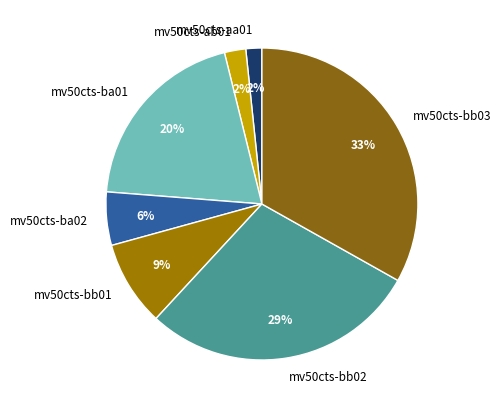

Between mv50cts-bb01 and mv50cts-bb02, which is larger?

mv50cts-bb02